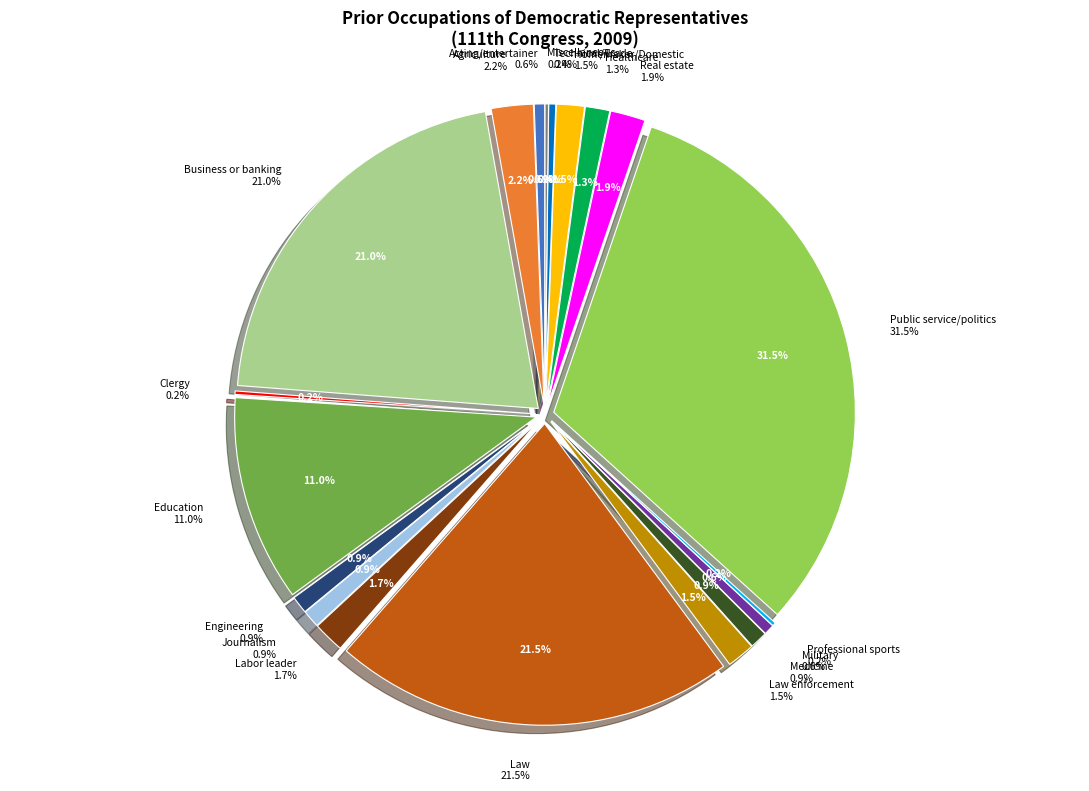

To the nearest percent, what portion does Agriculture represent?

2%